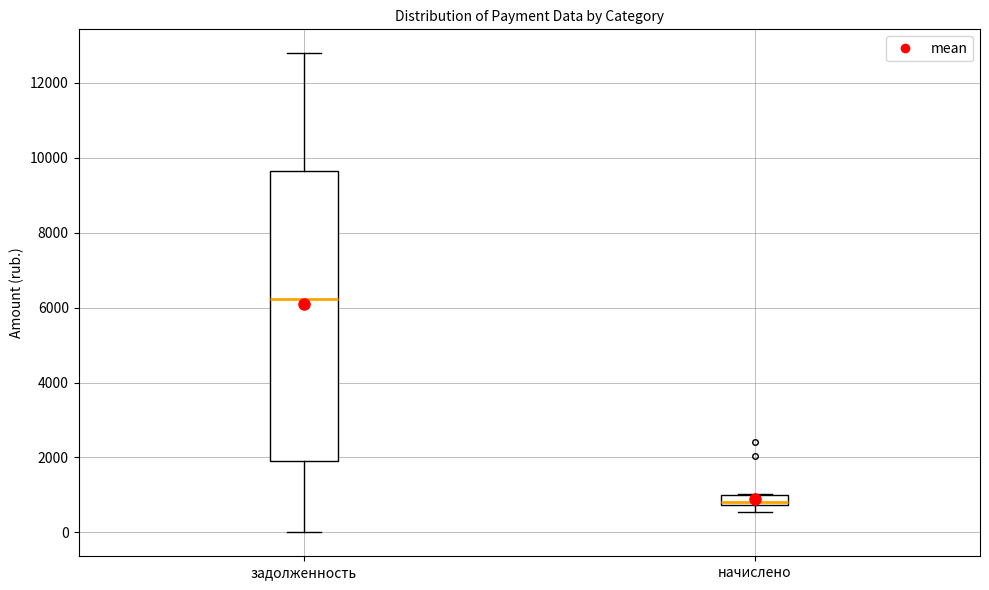

Which box has the lowest median line?

начислено